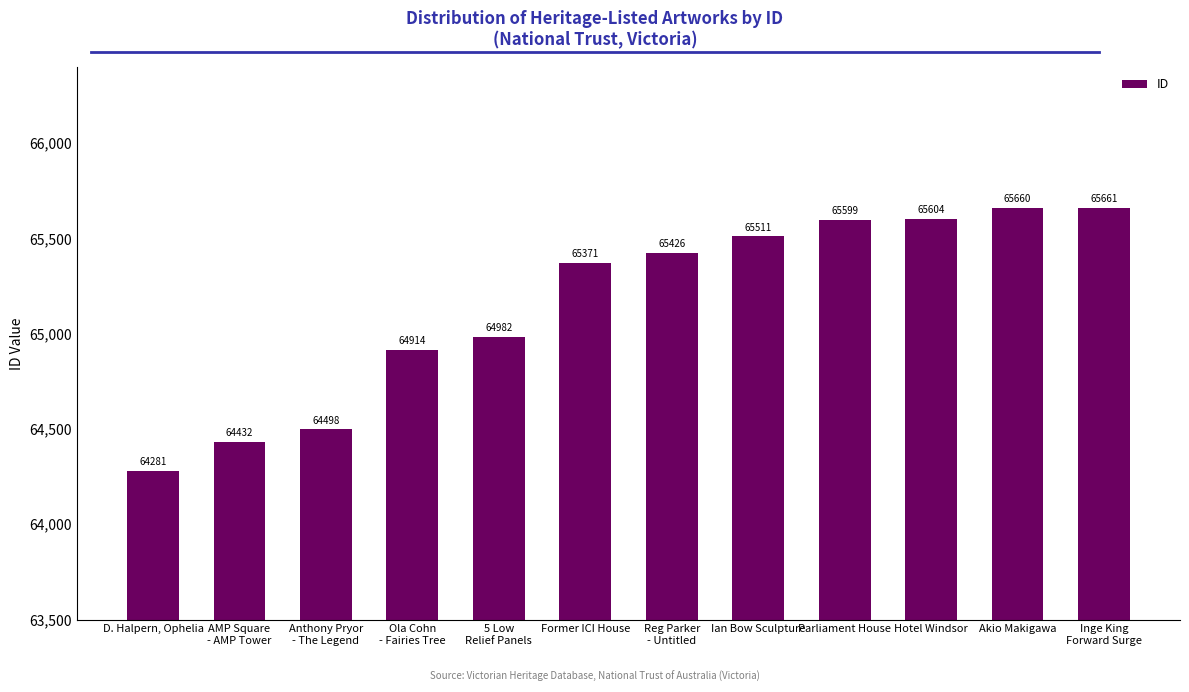

What is the change in value from D. Halpern, Ophelia to Parliament House?

+1318